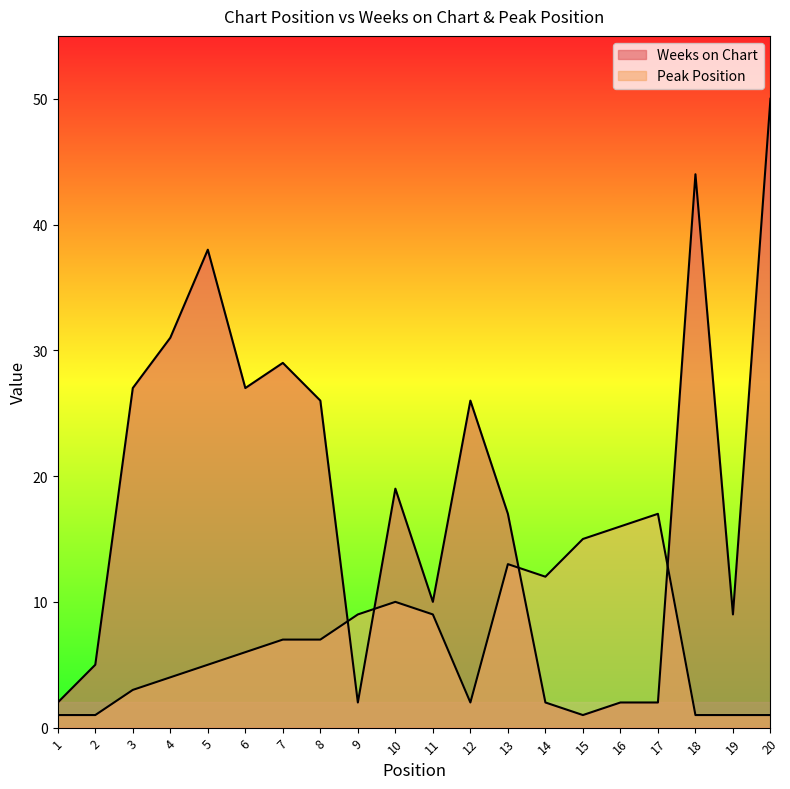

Reading left to right, transcribe all the data shown in this chart.

Weeks on Chart: 2	5	27	31	38	27	29	26	2	19	10	26	17	2	1	2	2	44	9	50
Peak Position: 1	1	3	4	5	6	7	7	9	10	9	2	13	12	15	16	17	1	1	1